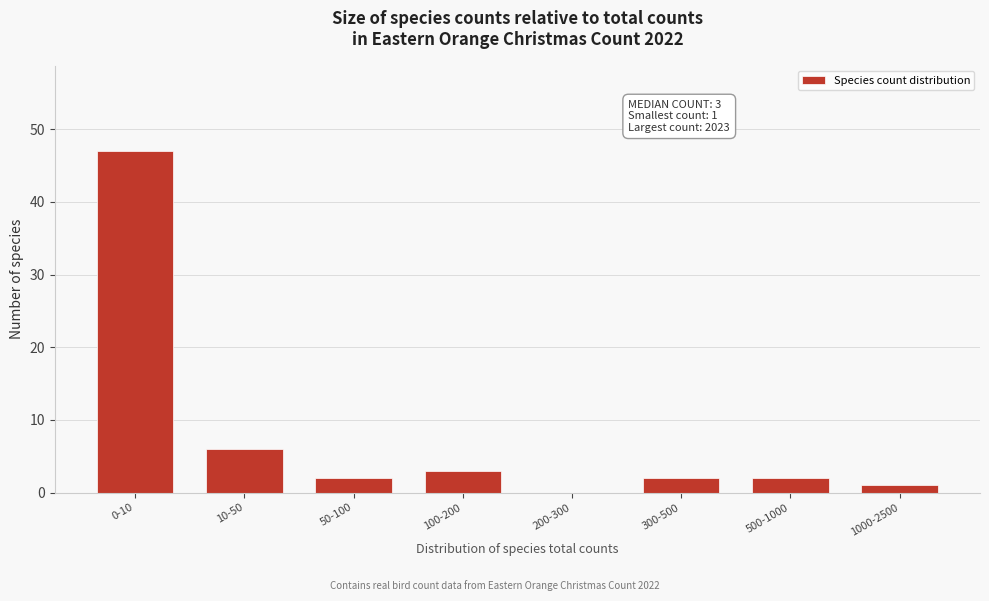

Reading left to right, list all the values displayed in this chart.

0-10=47	10-50=6	50-100=2	100-200=3	200-300=0	300-500=2	500-1000=2	1000-2500=1